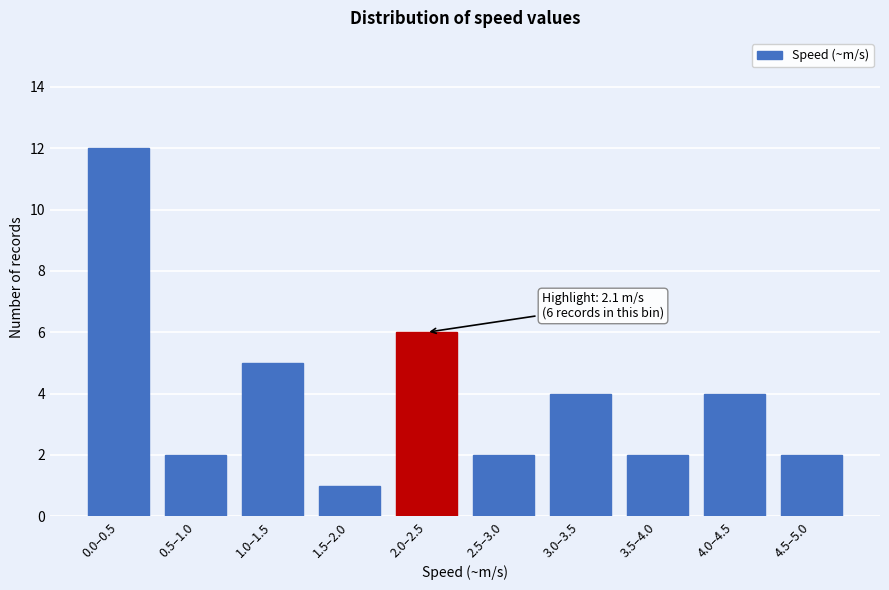

Reading left to right, what are all the values shown in this chart?

12	2	5	1	6	2	4	2	4	2